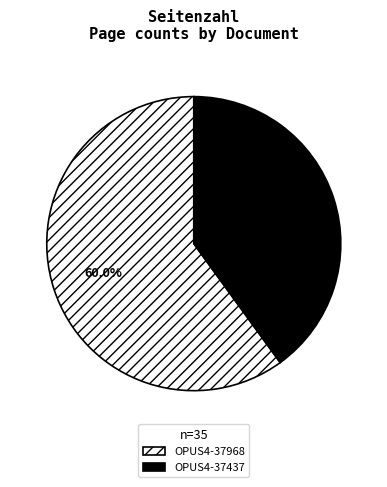

How much of the chart is everything except OPUS4-37968?

40.0%